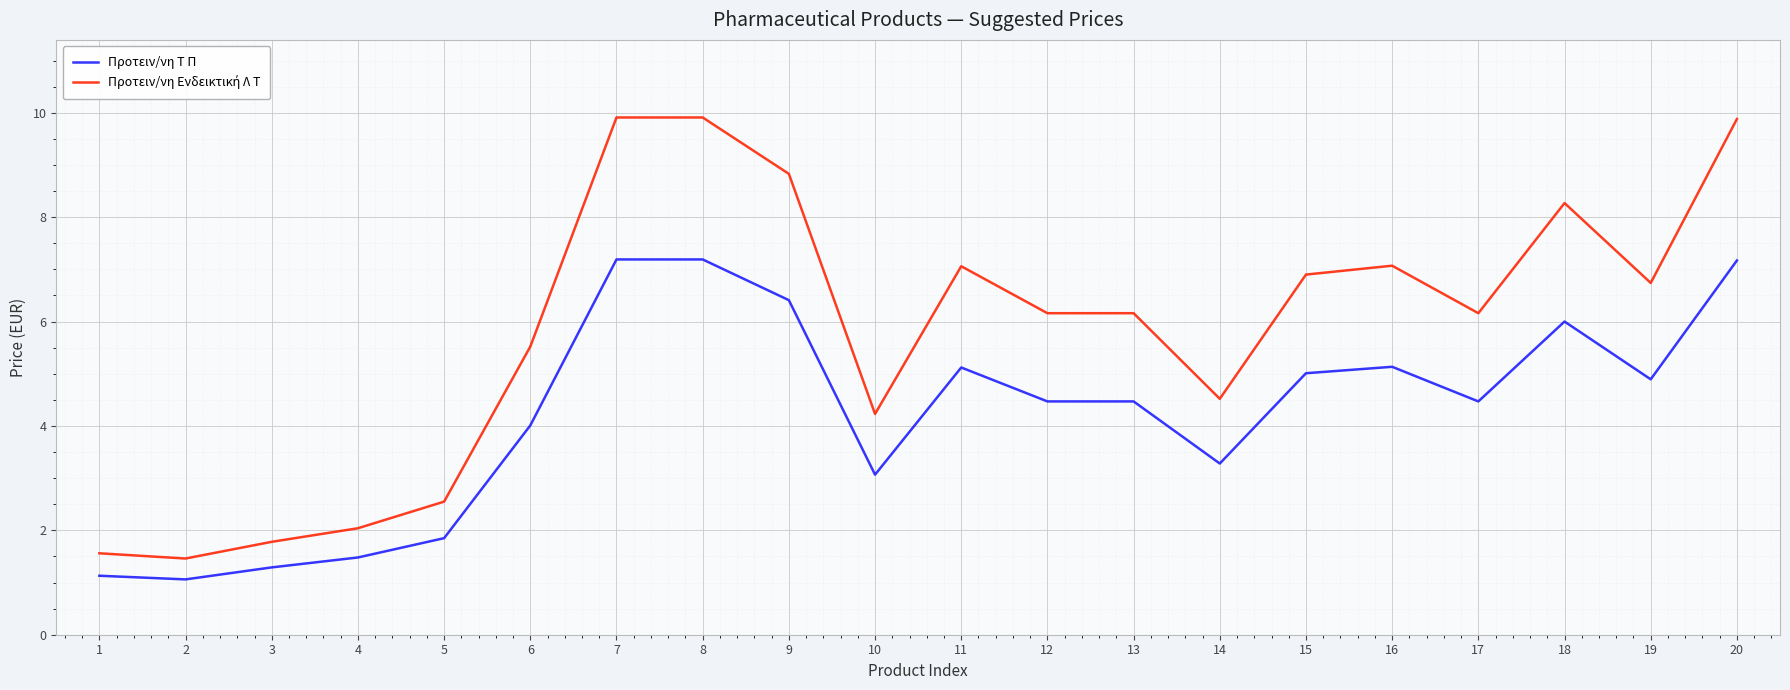

What is the spread (max minus min) of values at 2?

0.4